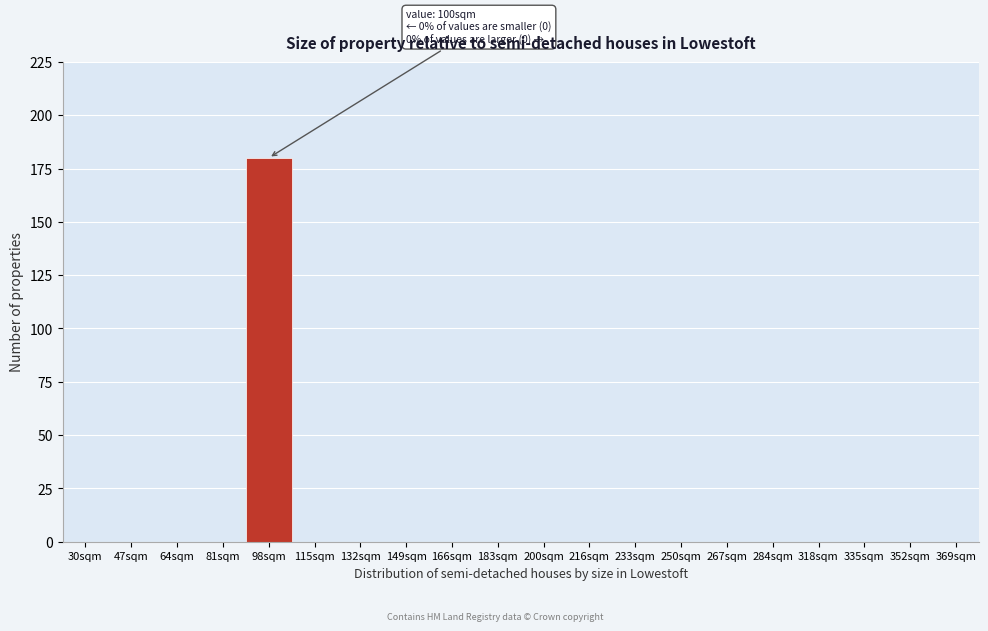

Reading left to right, extract all data points from this chart.

30sqm=0	47sqm=0	64sqm=0	81sqm=0	98sqm=180	115sqm=0	132sqm=0	149sqm=0	166sqm=0	183sqm=0	200sqm=0	216sqm=0	233sqm=0	250sqm=0	267sqm=0	284sqm=0	318sqm=0	335sqm=0	352sqm=0	369sqm=0